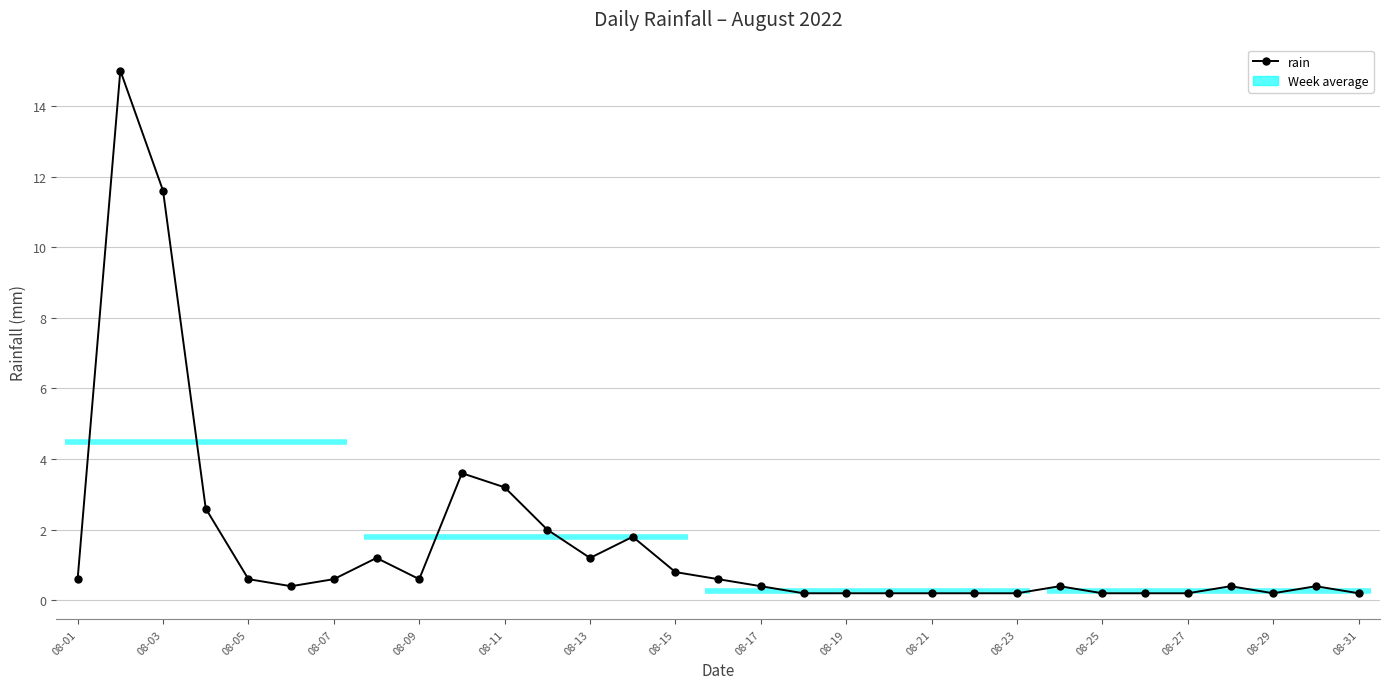

What is the difference between the maximum and second lowest values?

14.8